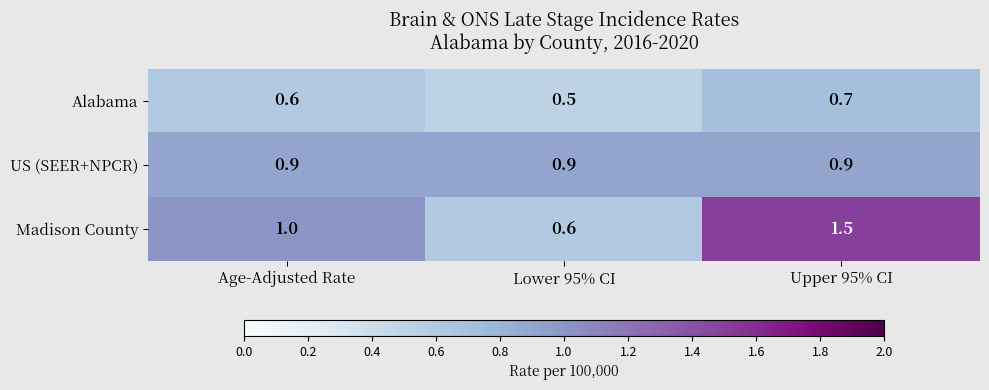

What is the sum of all Madison County values?

3.1